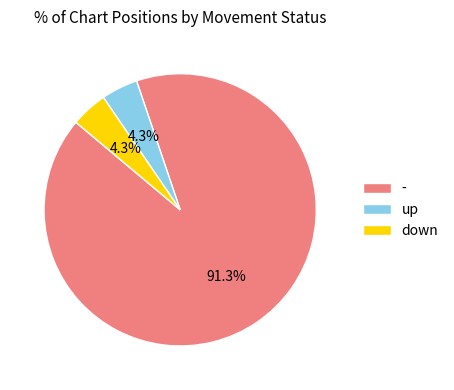

Do up and down together represent more than half of the pie?

No